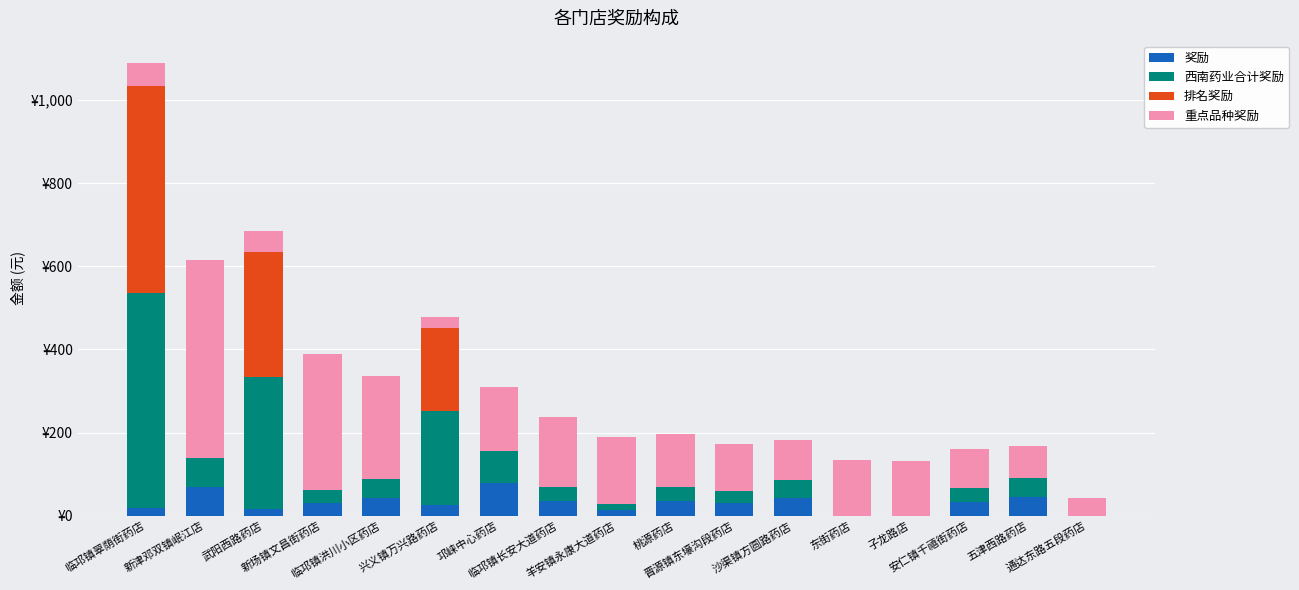

What is the label of the 7th bar from the right?

晋源镇东壕沟段药店